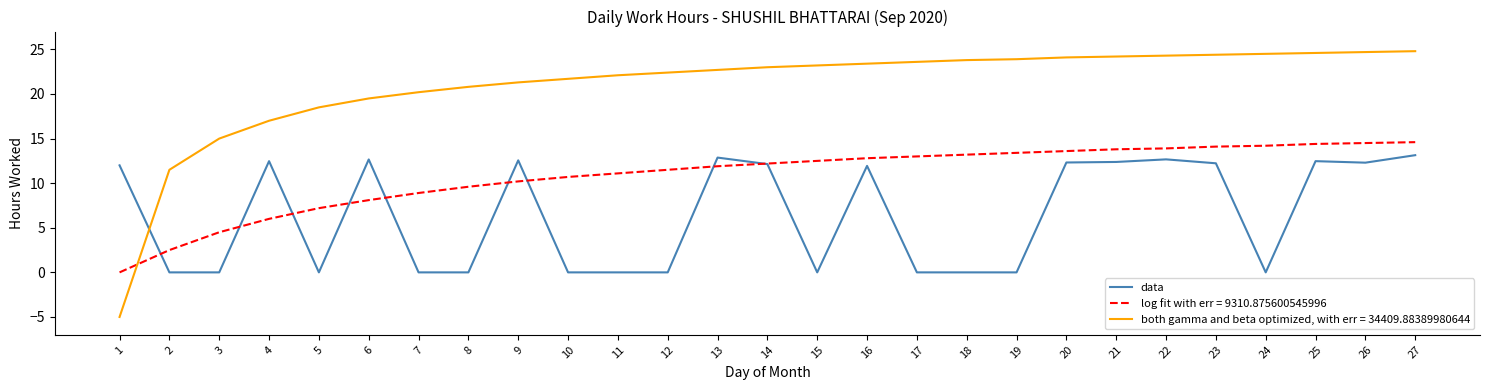

List the series in order of their overall mean, highest first.

both gamma and beta optimized, with err = 34409.88389980644, log fit with err = 9310.875600545996, data